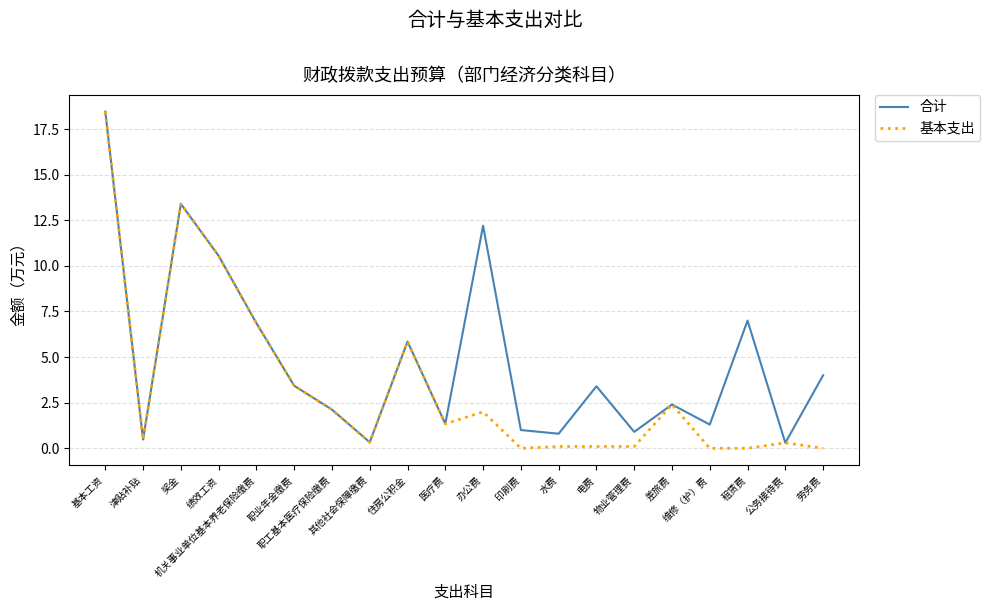

What are all the series names shown in the legend?

合计, 基本支出